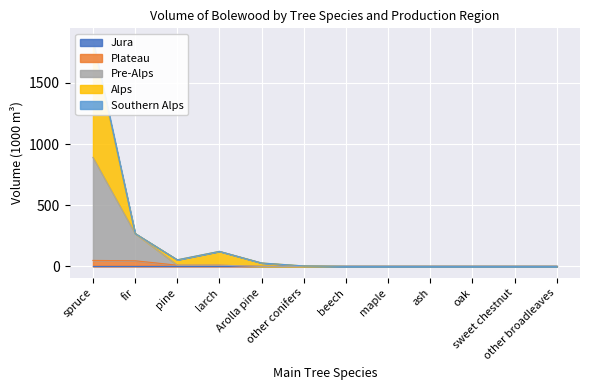

Is it true that Alps equals 1097 at oak?

False